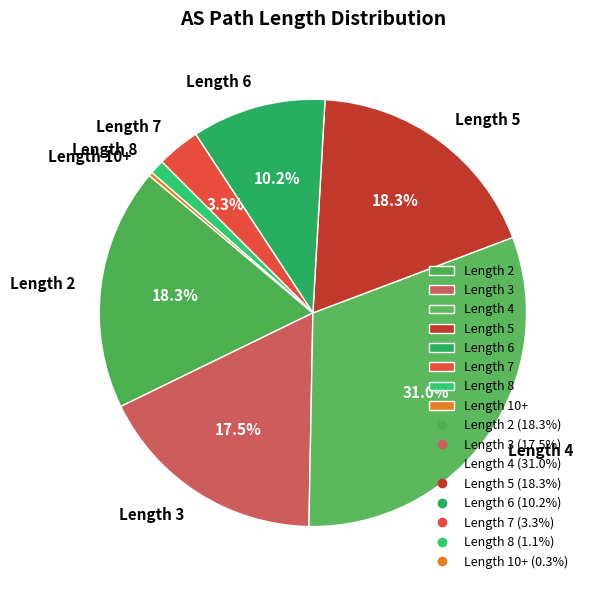

Does Length 4 represent more than half of the total?

No